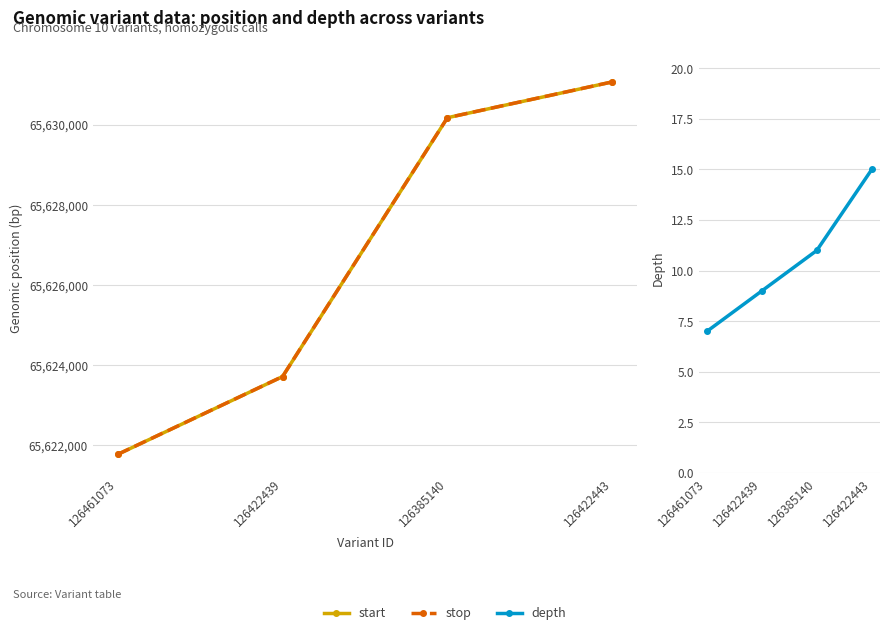

True or false: start and stop cross at least once.

False